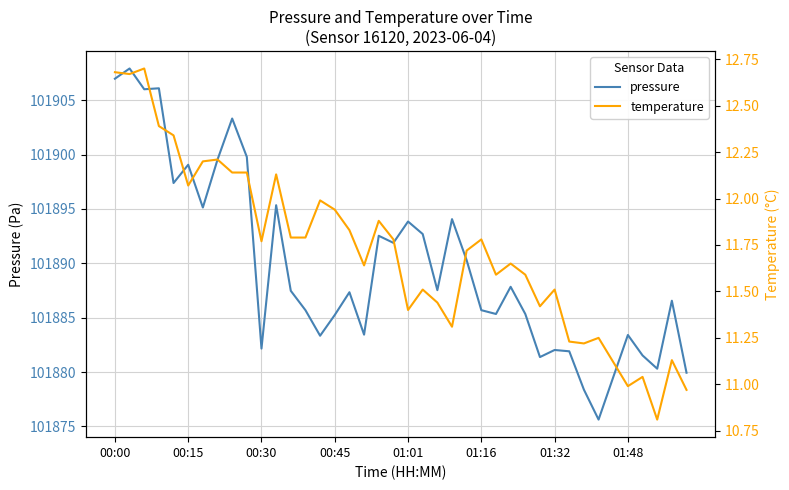

What is the lowest value of the pressure series?

101875.6